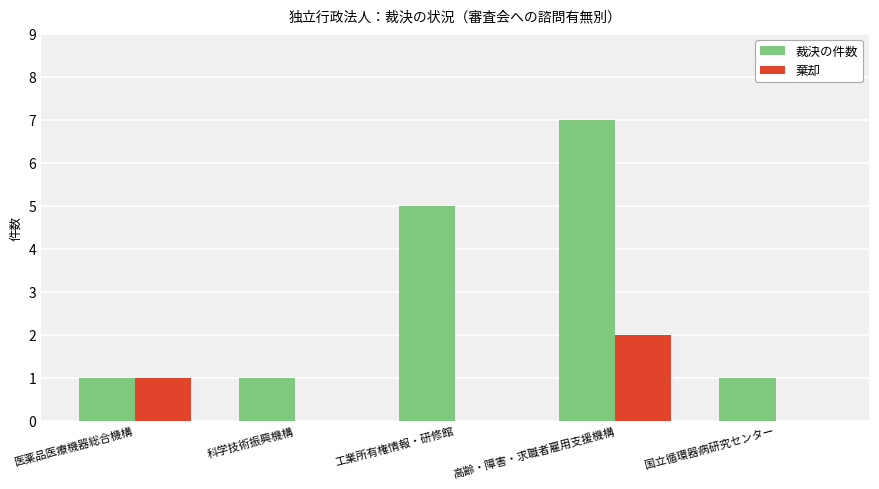

At which category is the sum across all series the highest?

高齢・障害・求職者雇用支援機構